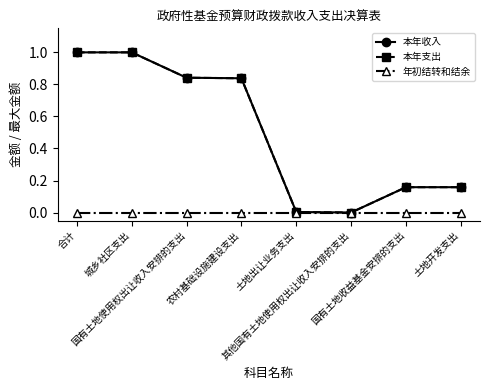

Reading left to right, list all the values displayed in this chart.

本年收入: 合计=1.0	城乡社区支出=1.0	国有土地使用权出让收入安排的支出=0.8	农村基础设施建设支出=0.8	土地出让业务支出=0.0	其他国有土地使用权出让收入安排的支出=0.0	国有土地收益基金安排的支出=0.2	土地开发支出=0.2
本年支出: 合计=1.0	城乡社区支出=1.0	国有土地使用权出让收入安排的支出=0.8	农村基础设施建设支出=0.8	土地出让业务支出=0.0	其他国有土地使用权出让收入安排的支出=0.0	国有土地收益基金安排的支出=0.2	土地开发支出=0.2
年初结转和结余: 合计=0.0	城乡社区支出=0.0	国有土地使用权出让收入安排的支出=0.0	农村基础设施建设支出=0.0	土地出让业务支出=0.0	其他国有土地使用权出让收入安排的支出=0.0	国有土地收益基金安排的支出=0.0	土地开发支出=0.0